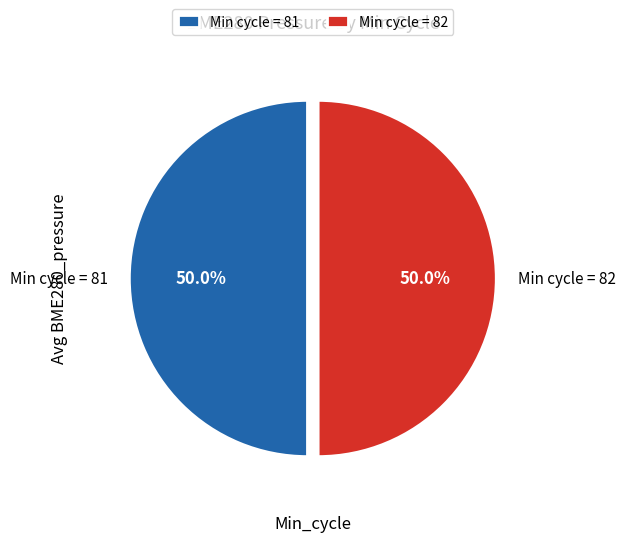

Approximately how many times larger is the value at Min cycle = 81 compared to Min cycle = 82?

1.0